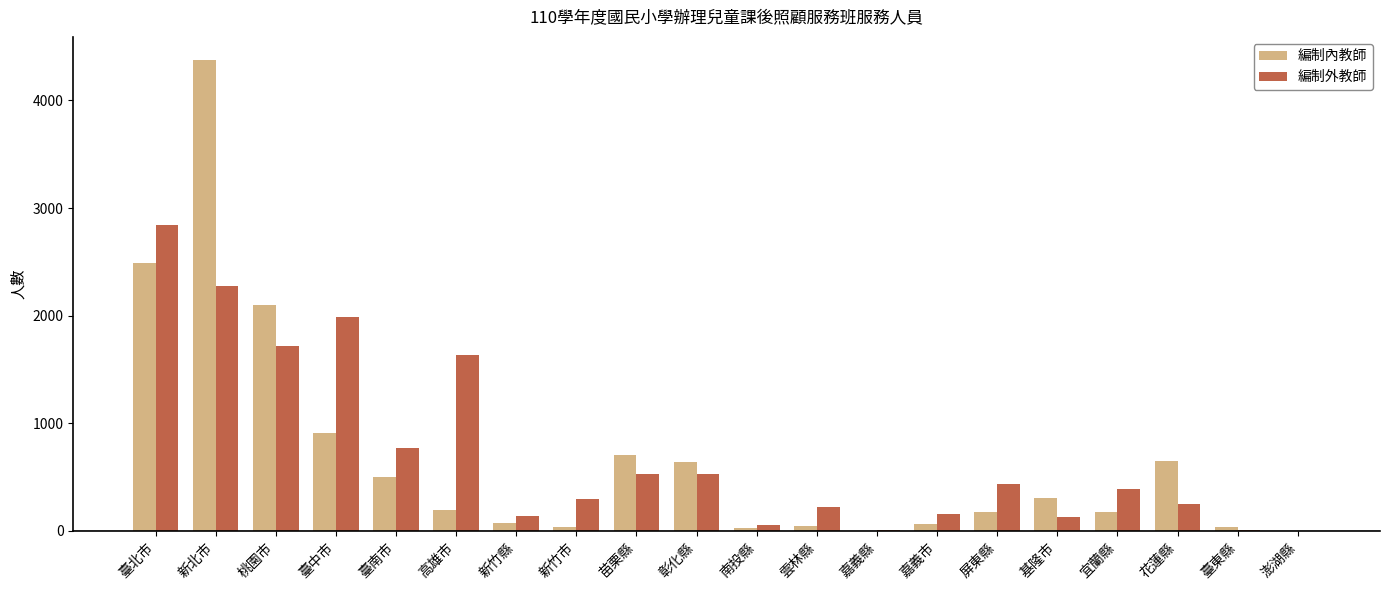

What is the sum of all 編制外教師 values?

14381